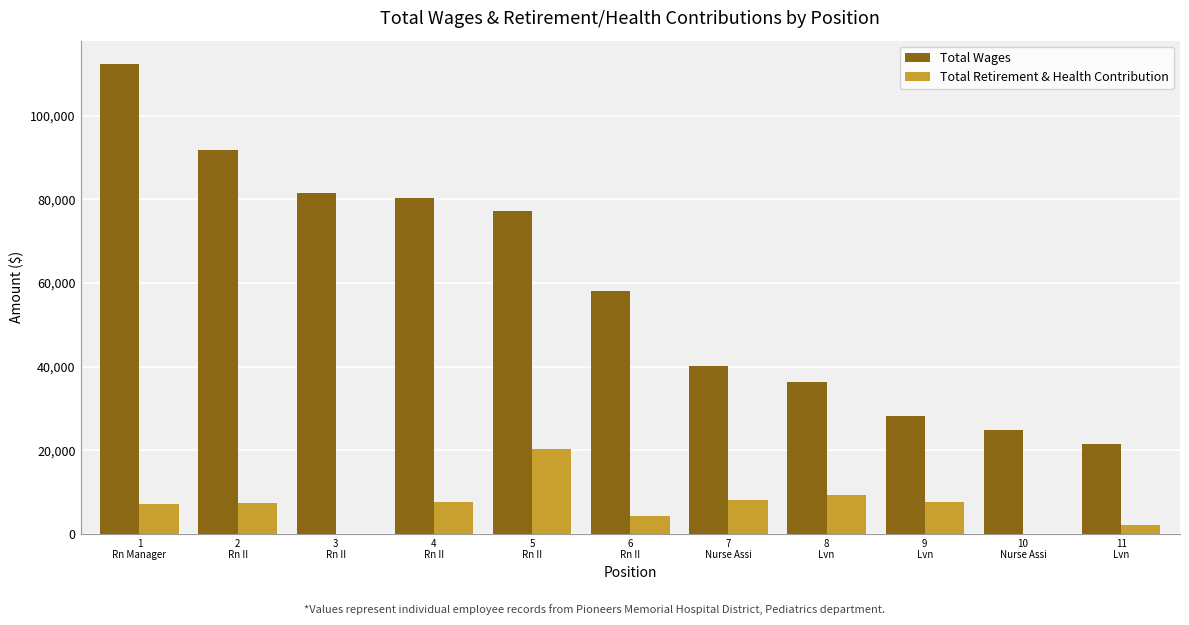

What are all the series names shown in the legend?

Total Wages, Total Retirement & Health Contribution